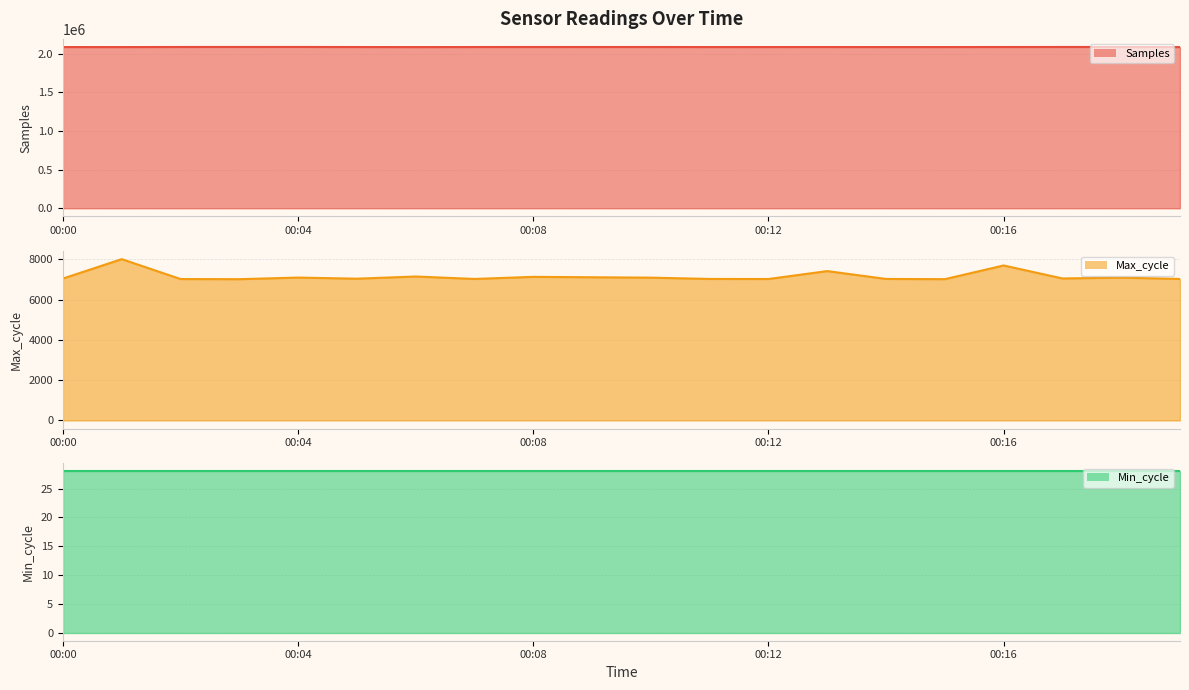

At which category is the sum across all series the highest?

00:04